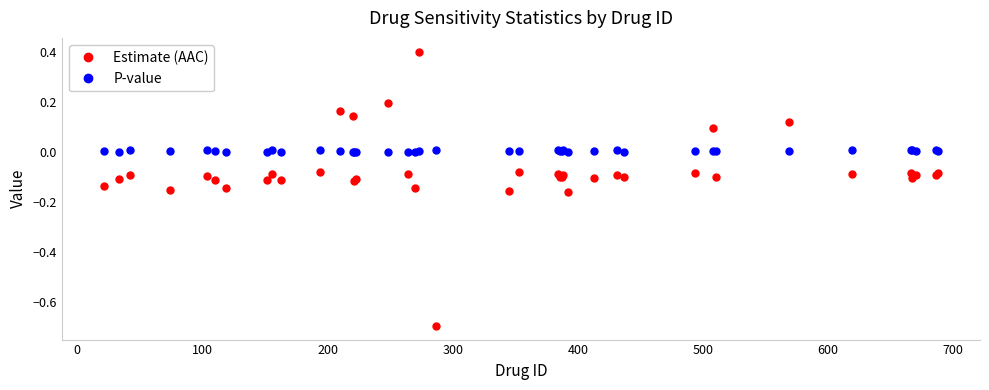

Is this an area chart (filled region under the line)?

No